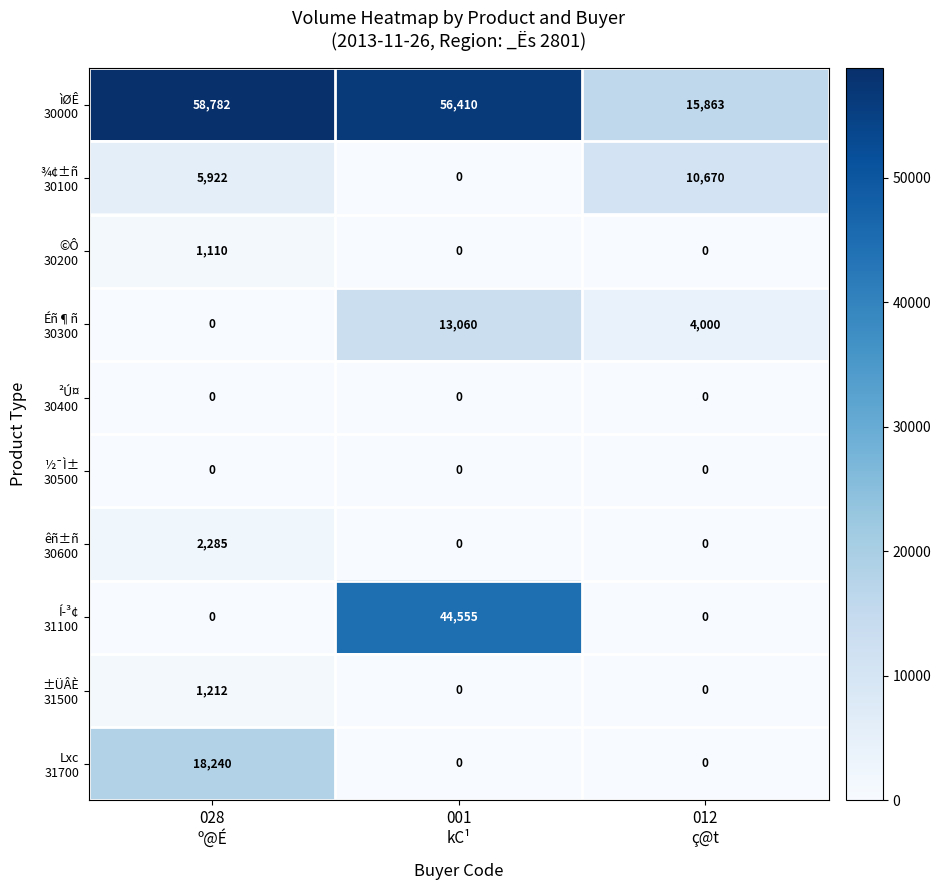

At how many categories does at least one series exceed 3901?

3